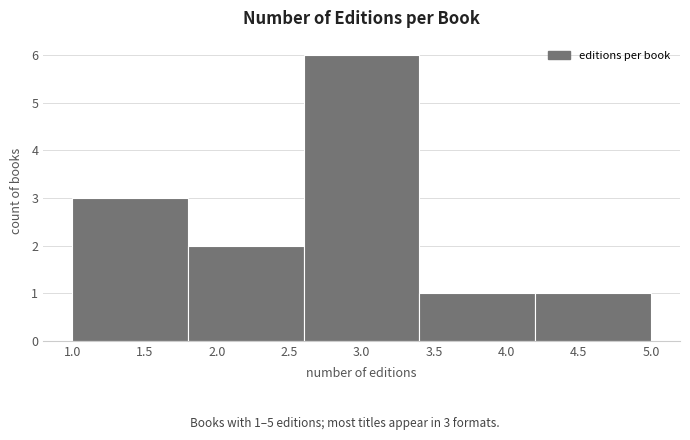

Which range on the x-axis has the tallest bar?

2.6 to 3.4